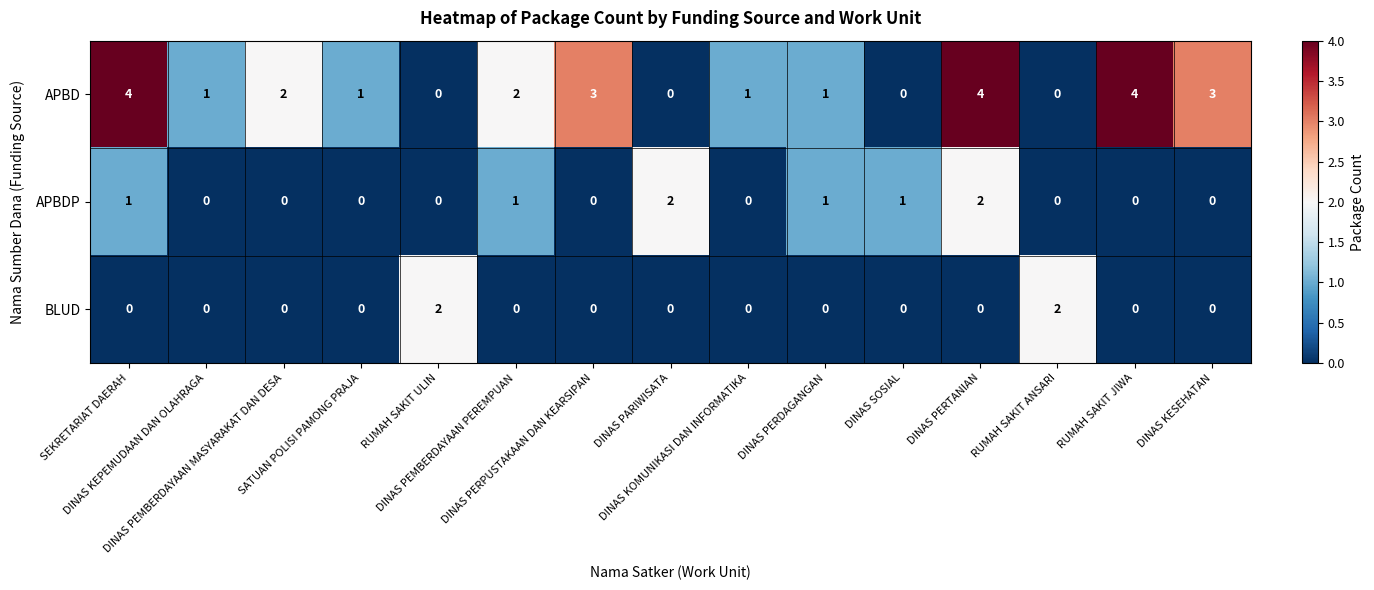

Which series has the largest total across all categories?

APBD